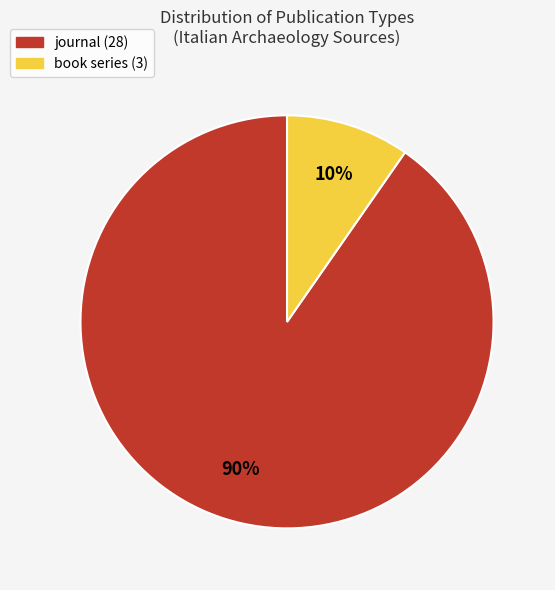

Rank the categories by value from lowest to highest.

book series, journal